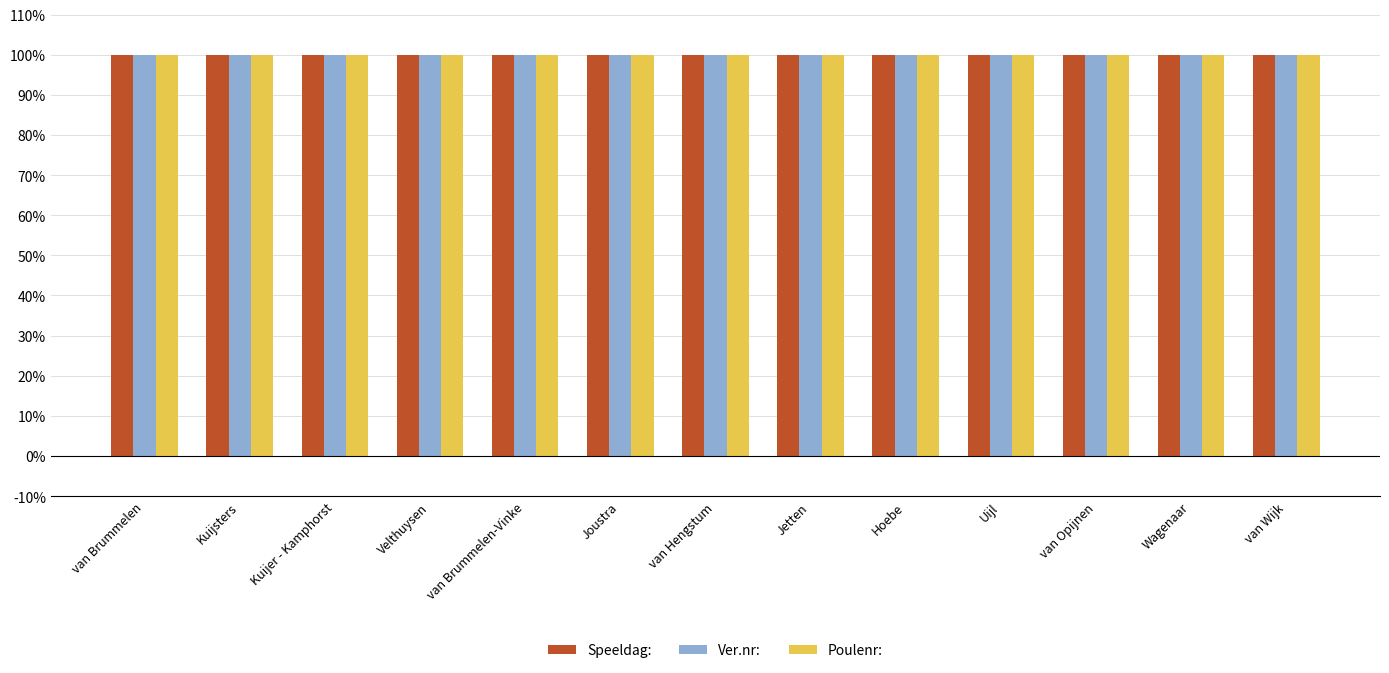

What is the total value across all series at Hoebe?

299.9